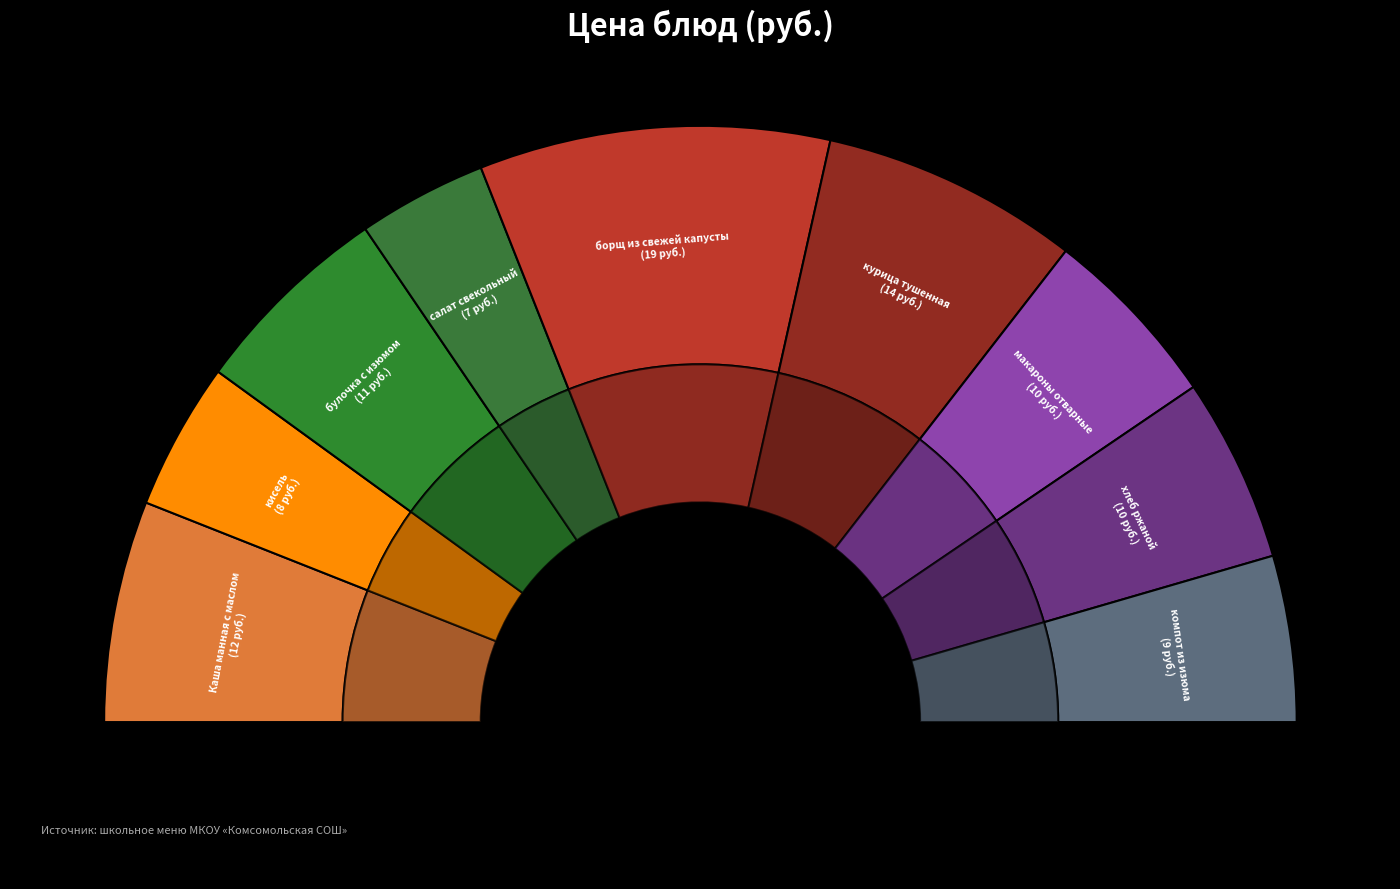

How many slices are in this pie chart?

9